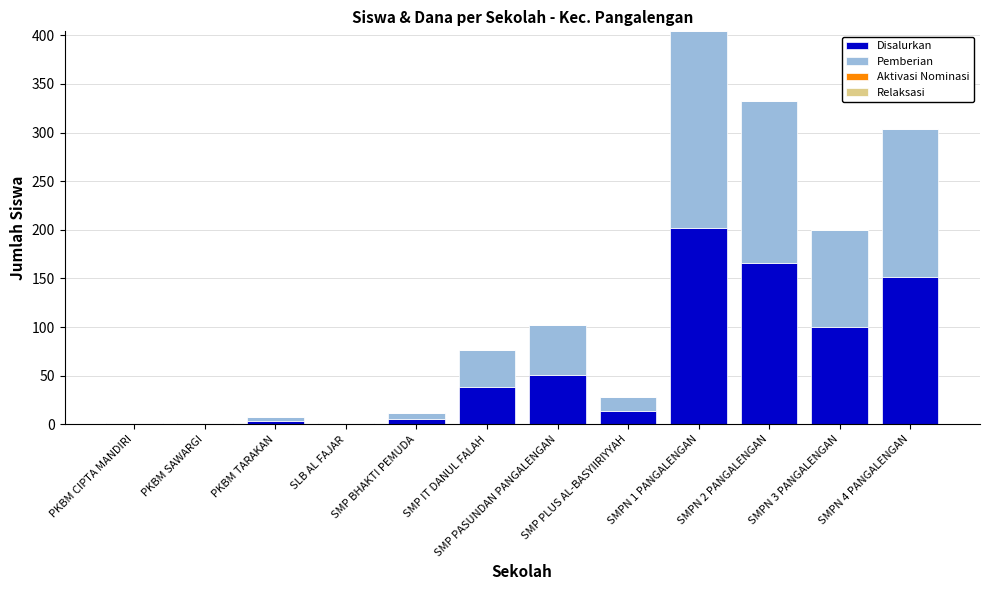

The Disalurkan series shows 56 at SMP IT DANUL FALAH. True or false?

False